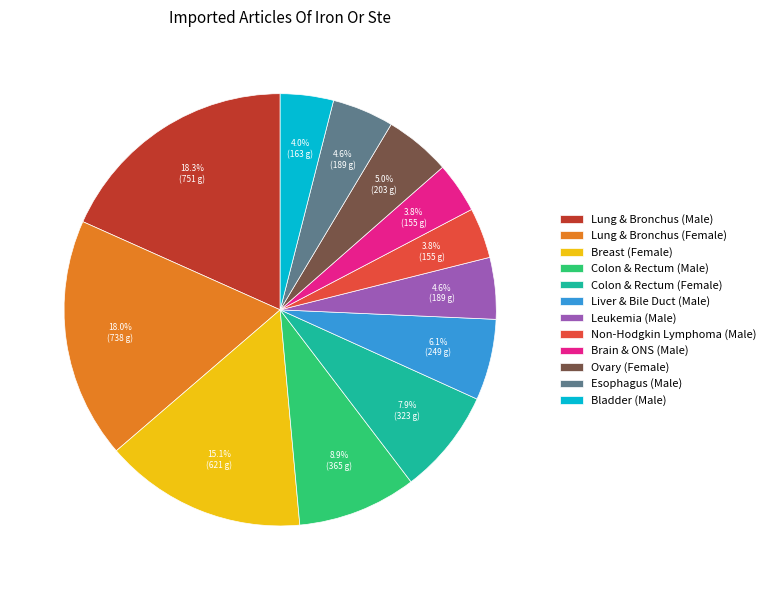

How many slices are in this pie chart?

12